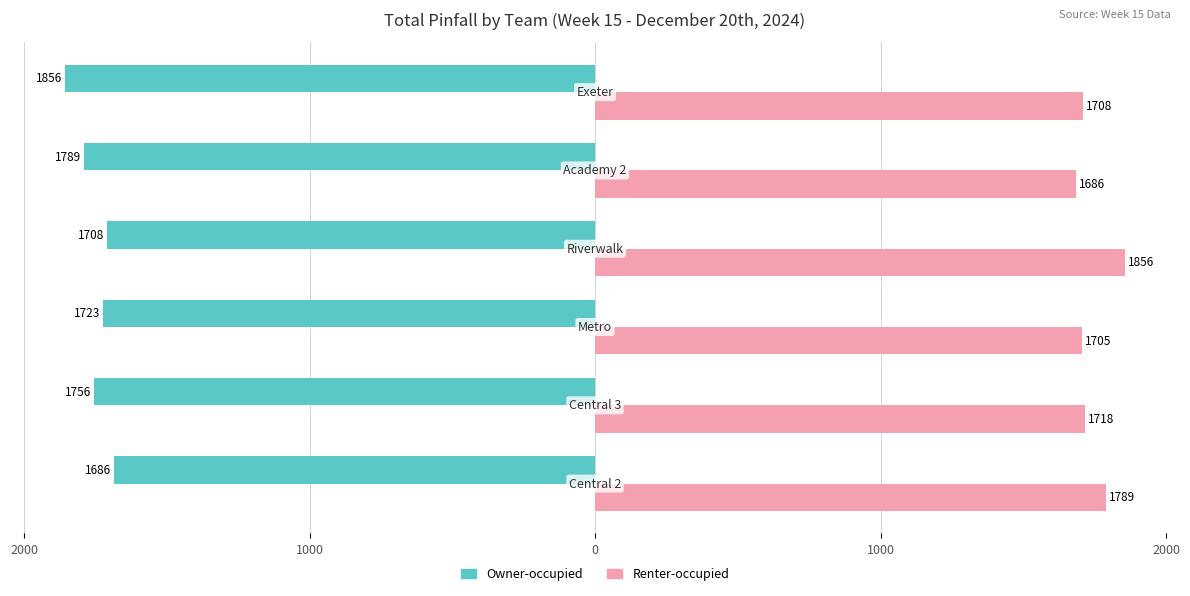

Count the number of categories in the chart.

6